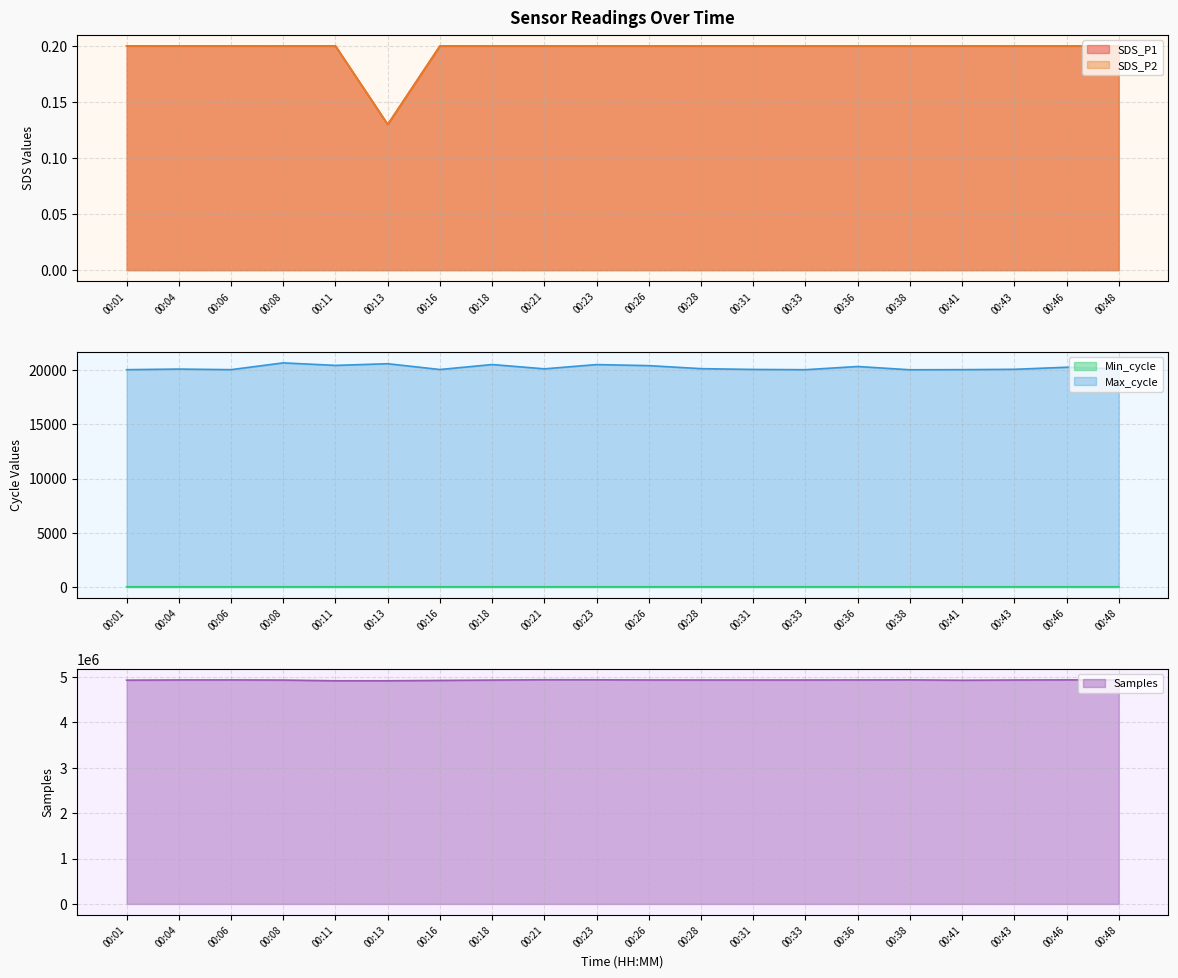

True or false: SDS_P1 and Max_cycle cross at least once.

False